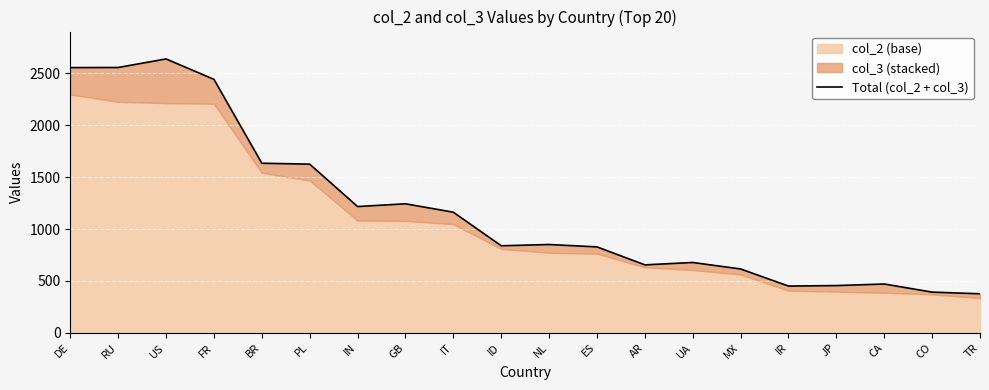

What is the change in value from GB to JP?

-788.2